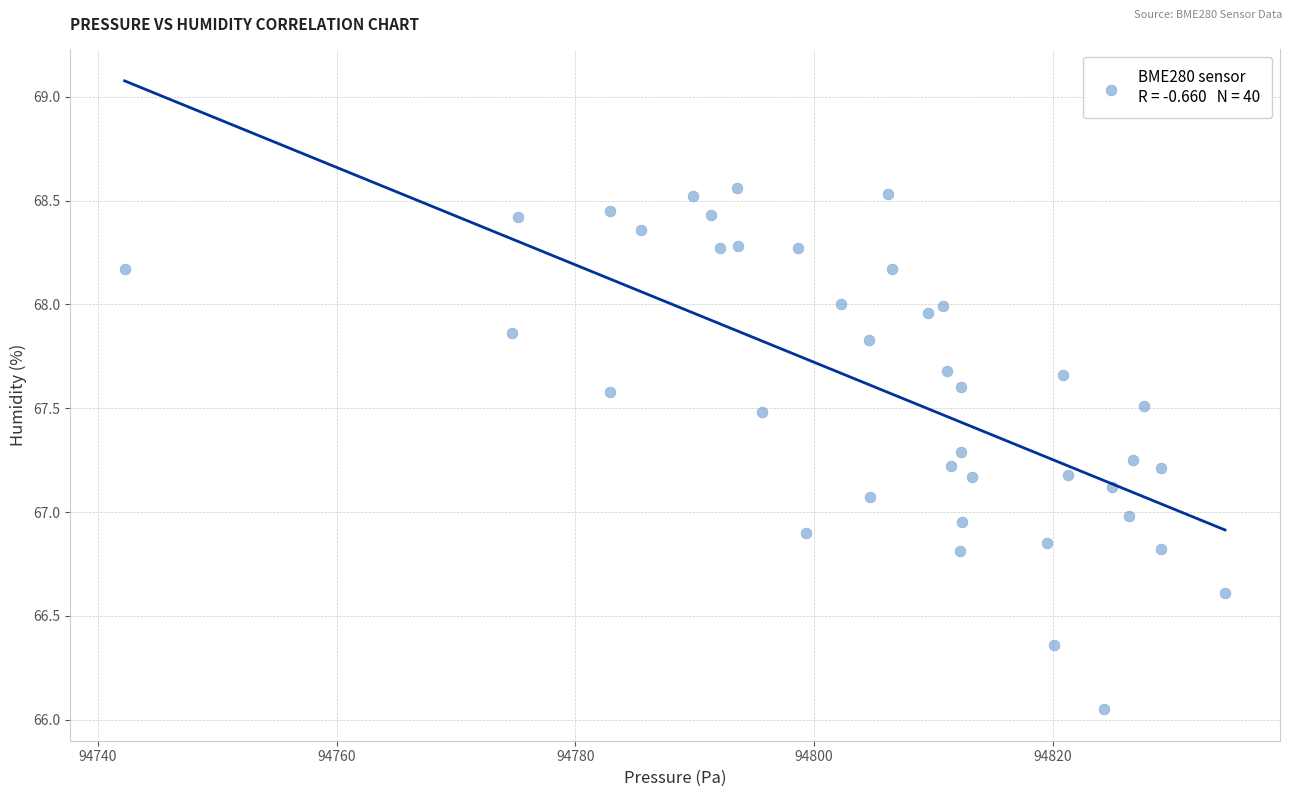

What is the range of Y values (max minus min)?

2.5